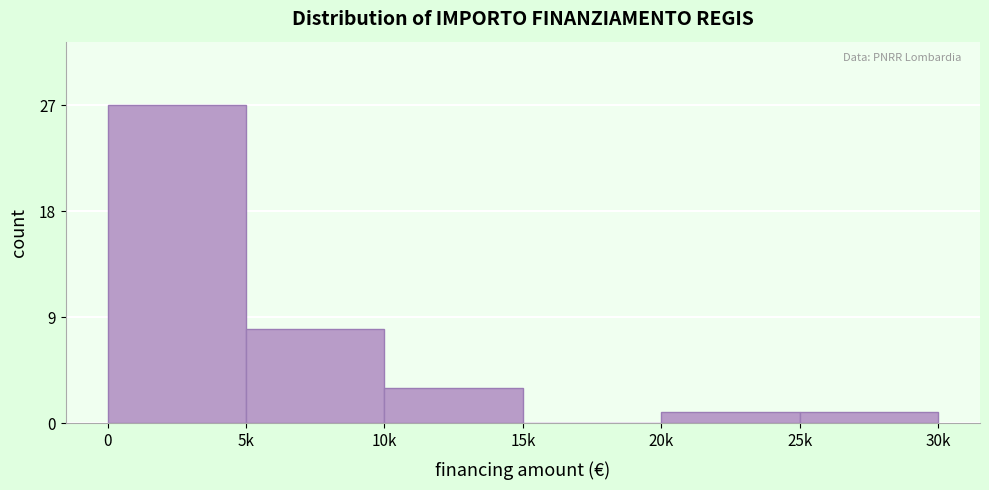

Reading left to right, transcribe all the data shown in this chart.

0=27	5k=8	10k=3	15k=0	20k=1	25k=1